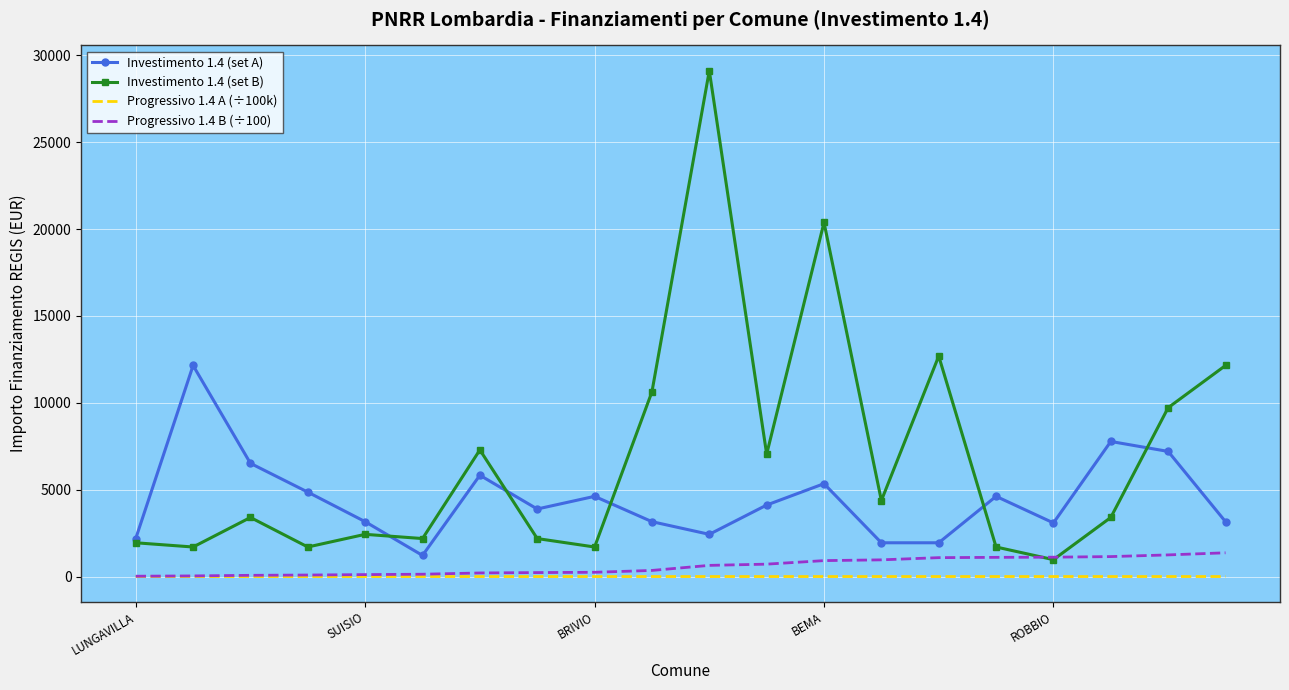

Rank the series by their maximum value, from lowest to highest.

Progressivo 1.4 A (÷100k), Progressivo 1.4 B (÷100), Investimento 1.4 (set A), Investimento 1.4 (set B)